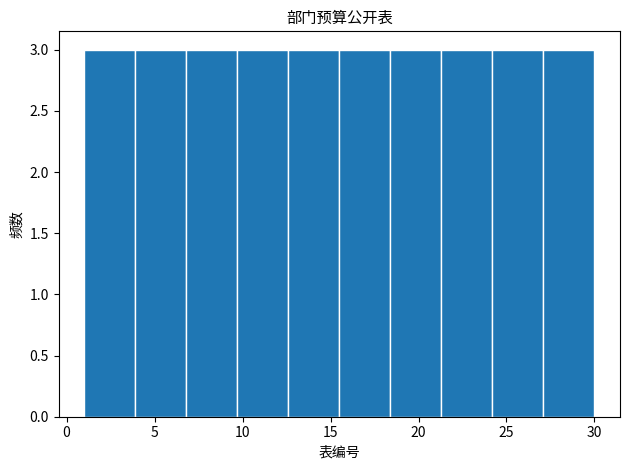

What is the height of the bar covering 6.8 to 9.7 on the x-axis? Neither the bar edges nor the heights are printed on the chart, so give them approximately, as read against the axes.

3